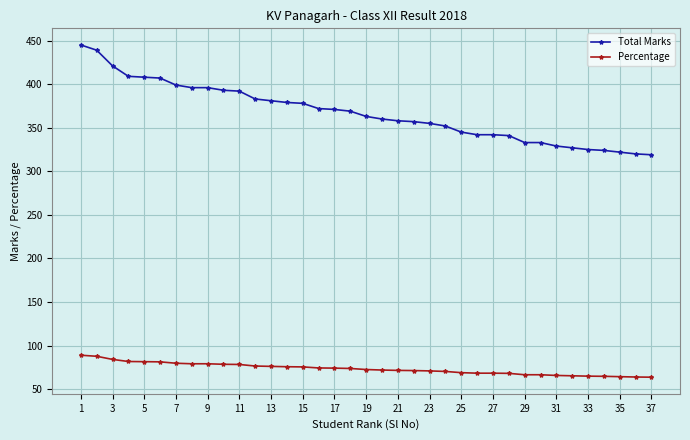

Which series has the largest range (max minus min)?

Total Marks